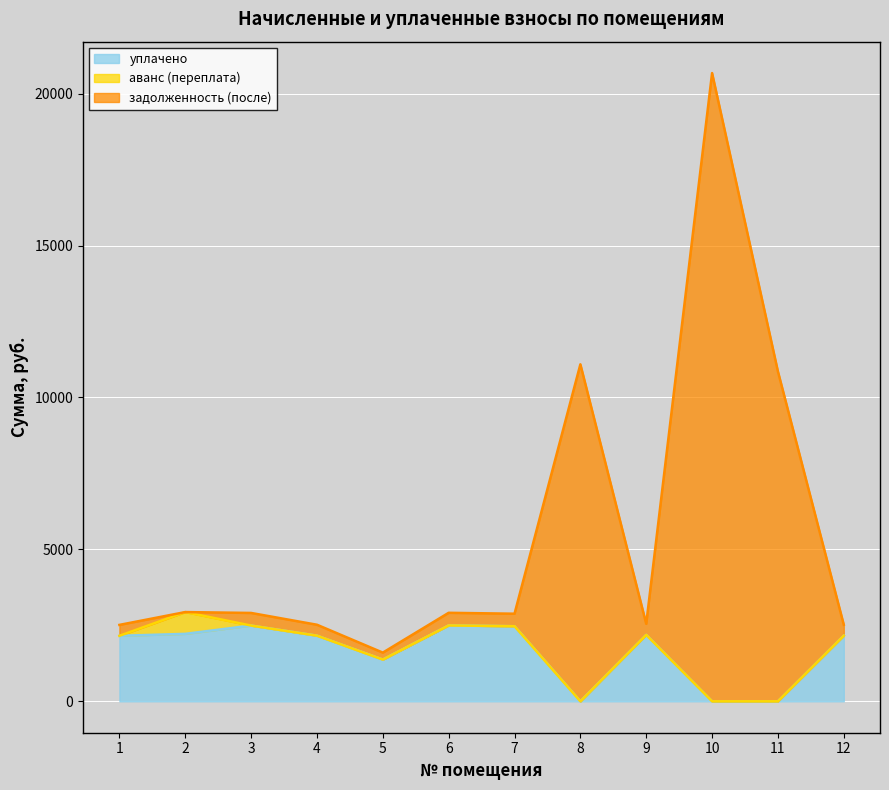

True or false: задолженность (после) and уплачено intersect in this chart.

False